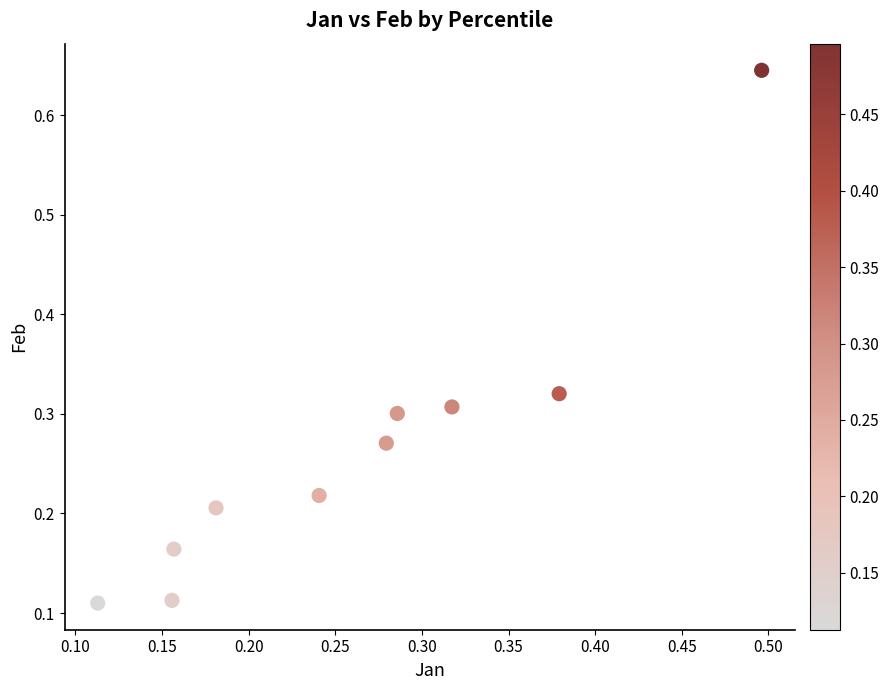

What is the range of X values (max minus min)?

0.4